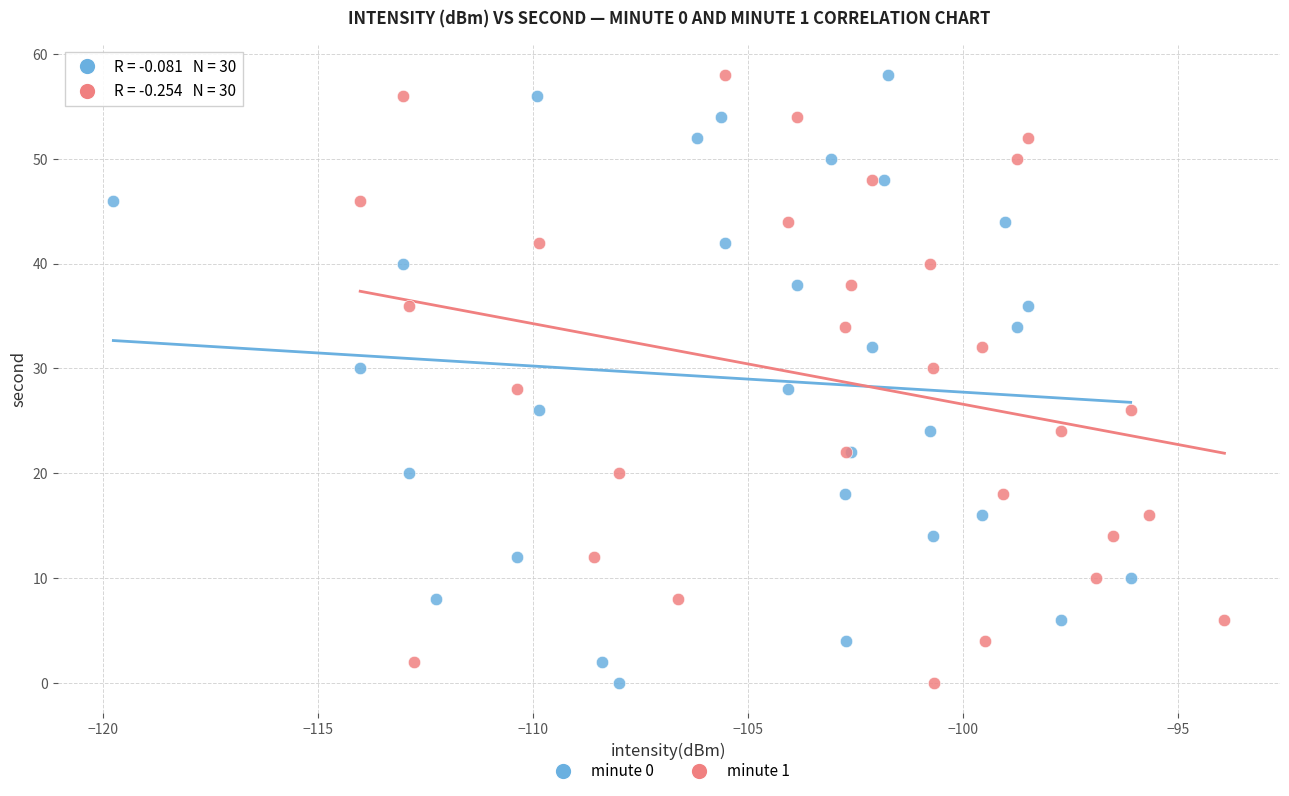

What are all the series names shown in the legend?

minute 0, minute 1